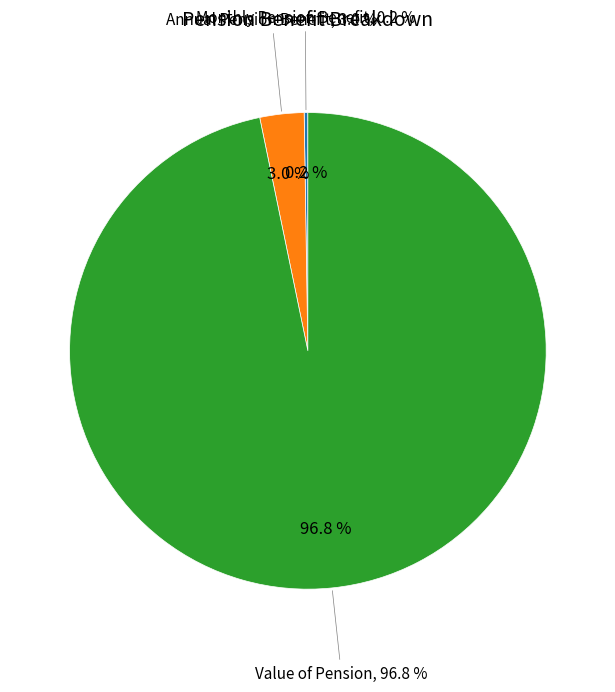

What is the largest slice in the pie chart?

Value of Pension